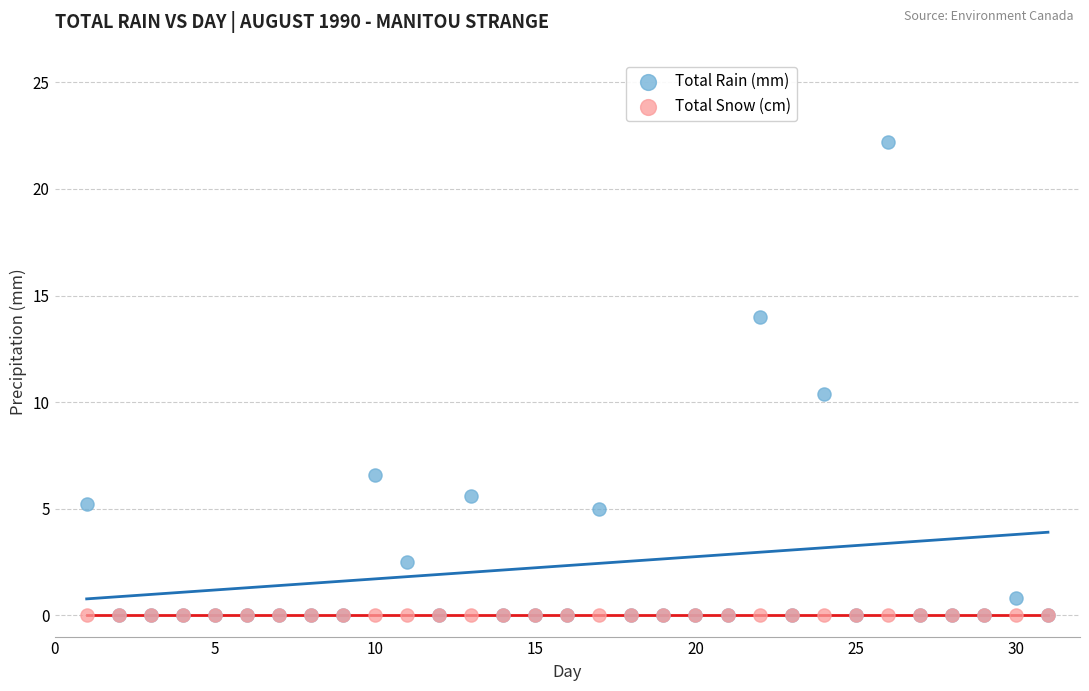

In the Total Rain (mm) series, what Y value is closest to 11?

10.4